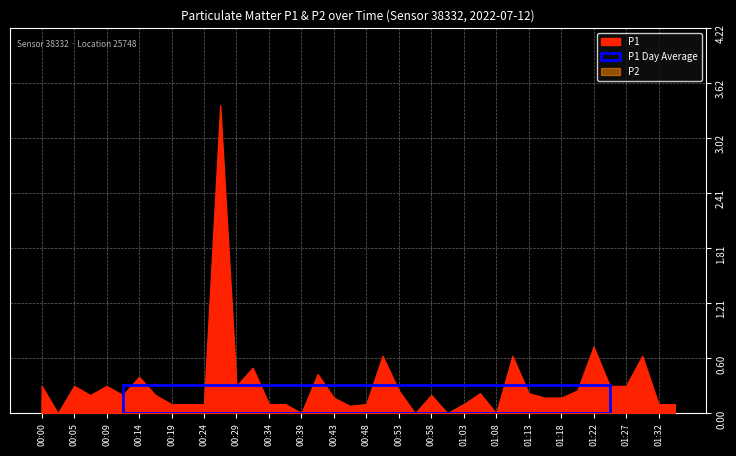

What is the difference between the maximum and minimum values in the P1 series?

3.4